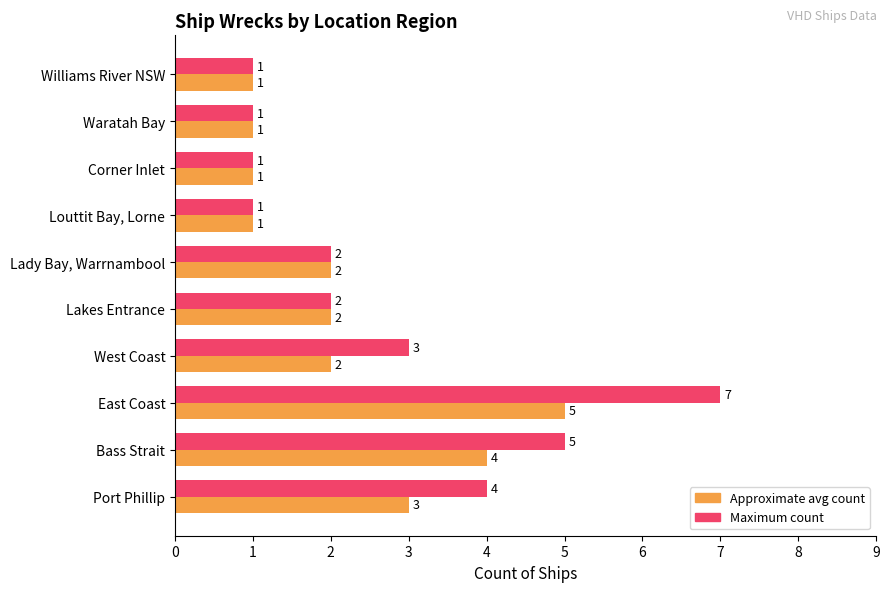

What is the minimum value for Maximum count?

1